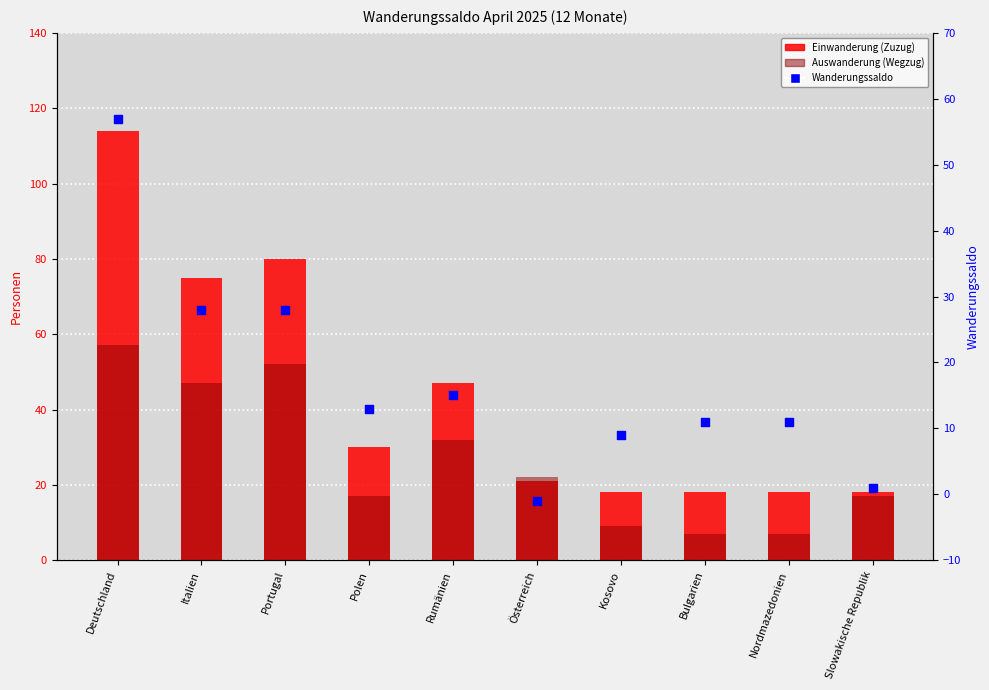

At how many categories does at least one series exceed 17?

10